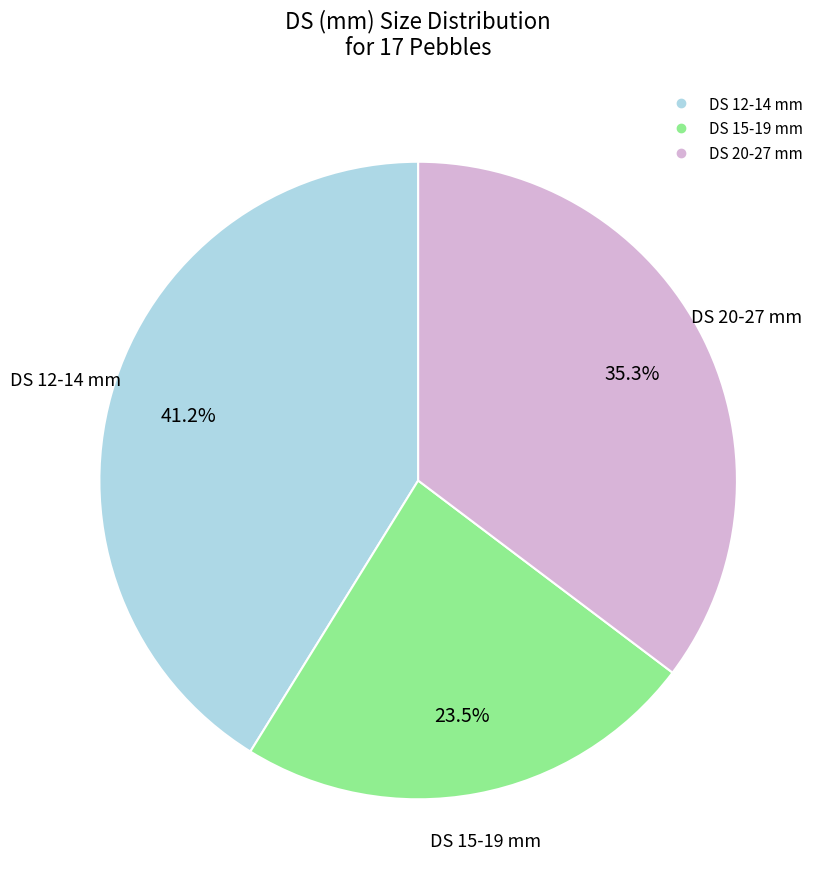

What percentage do DS 12-14 mm and DS 15-19 mm together represent?

64.7%